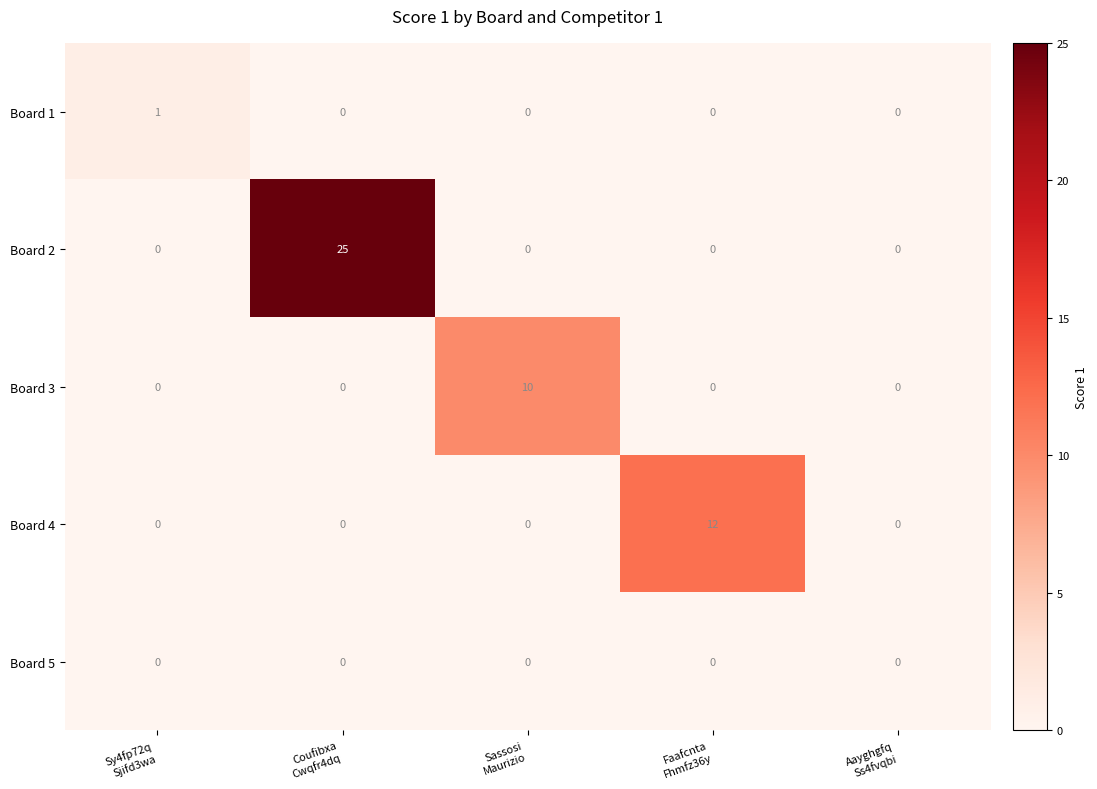

Which label corresponds to the largest value in the chart?

Coufibxa
Cwqfr4dq